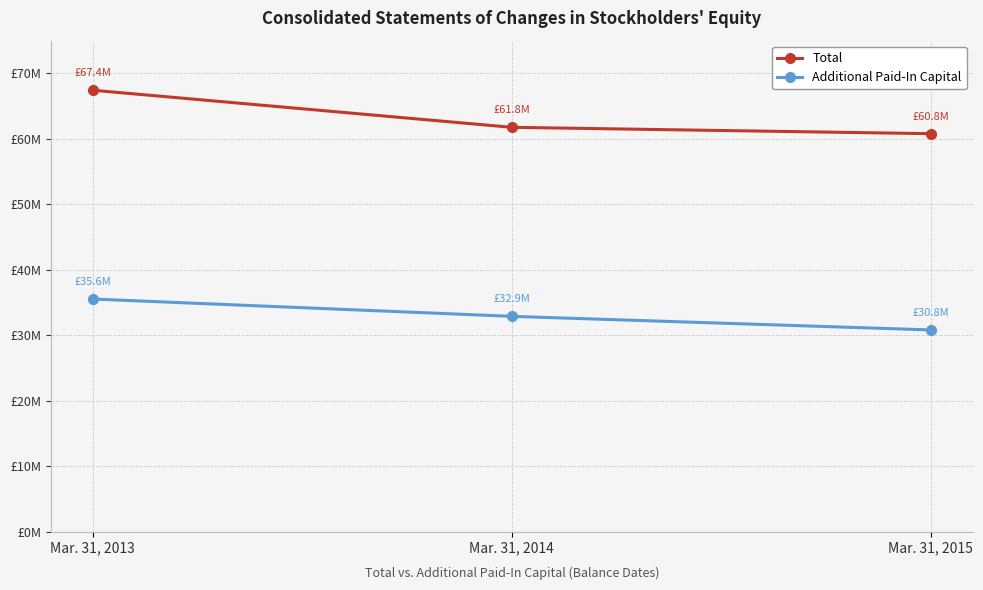

True or false: Additional Paid-In Capital has a value of 59173002 at Mar. 31, 2014.

False